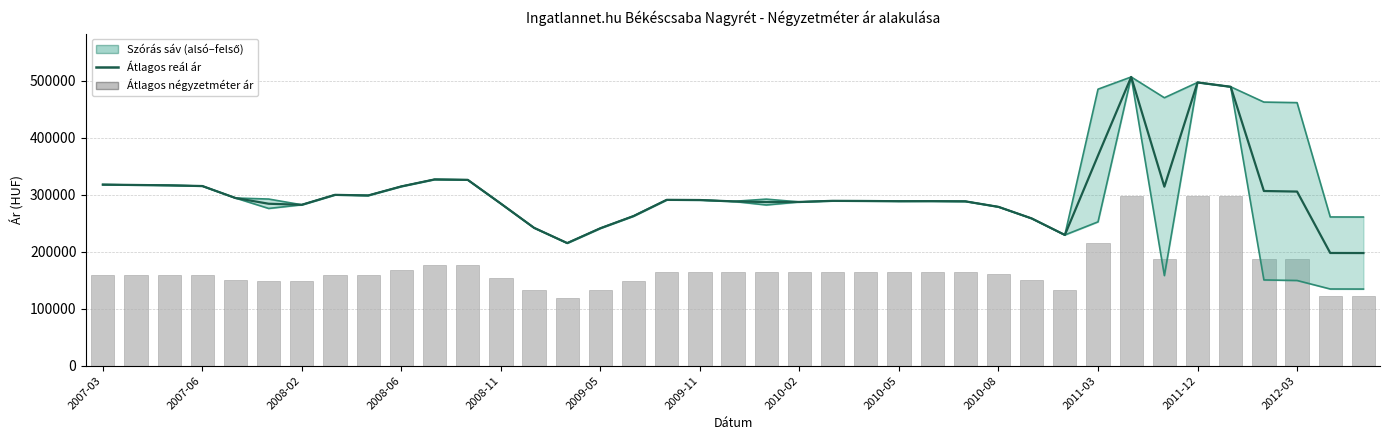

The Átlagos négyzetméter ár series shows 45065 at 2010-05. True or false?

False